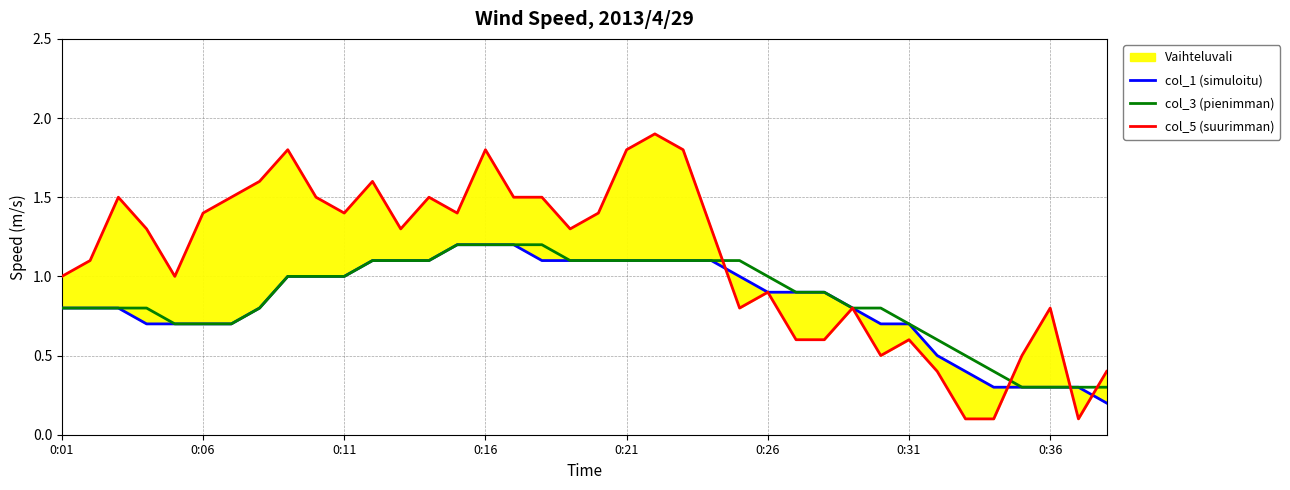

What is the sum of all col_3 (pienimman) values?

32.7